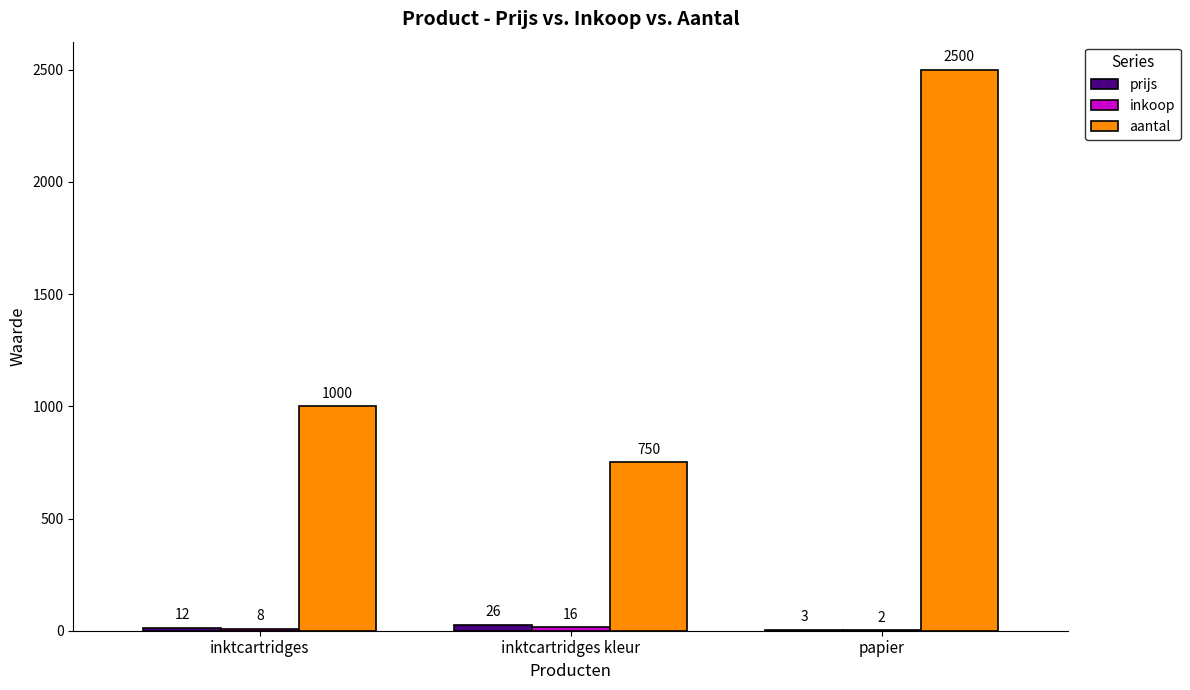

Is it true that aantal equals 1077 at inktcartridges kleur?

False